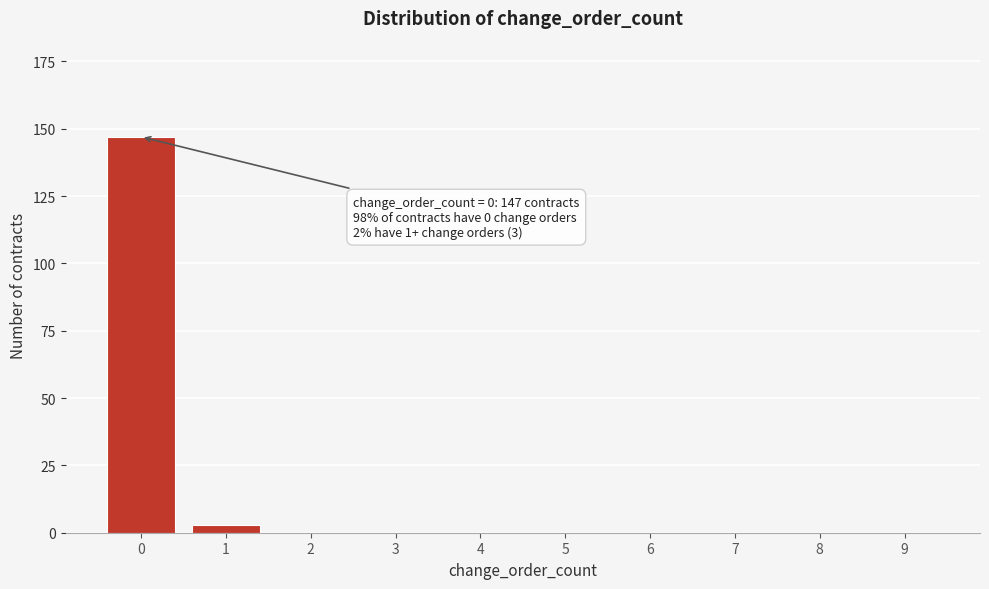

Reading left to right, extract all data points from this chart.

0=147	1=3	2=0	3=0	4=0	5=0	6=0	7=0	8=0	9=0